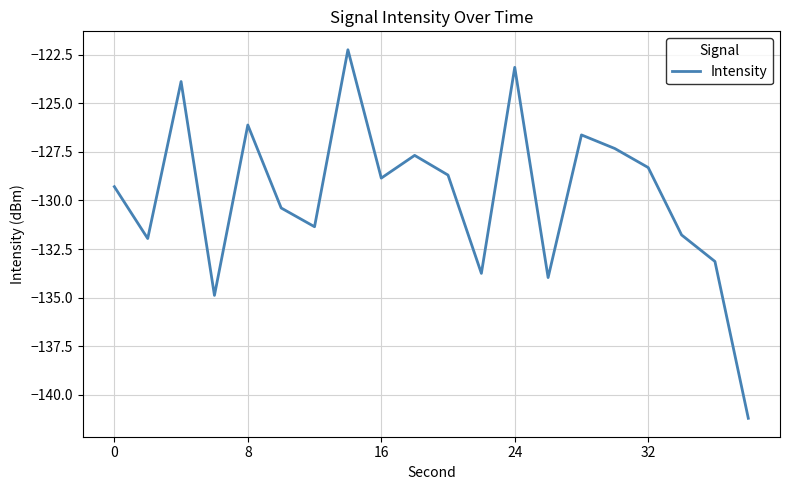

What is the sum of all values?

-2594.6